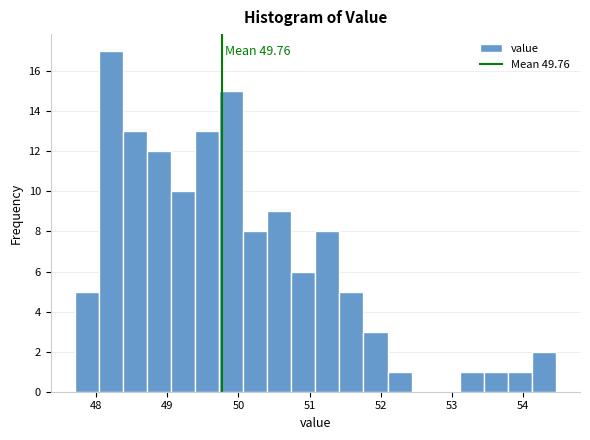

Around what value on the x-axis is the tallest bar? Give the approximate position of its centre, as read against the axis.

48.2